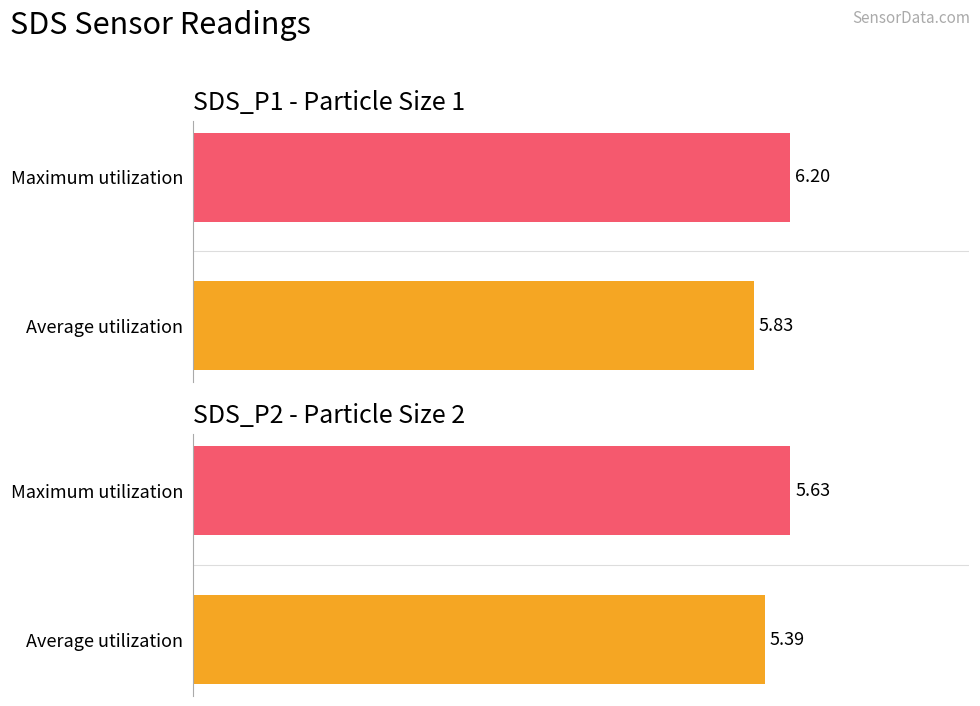

What is the value of the SDS_P1 bar at the 1st from the left?

5.8